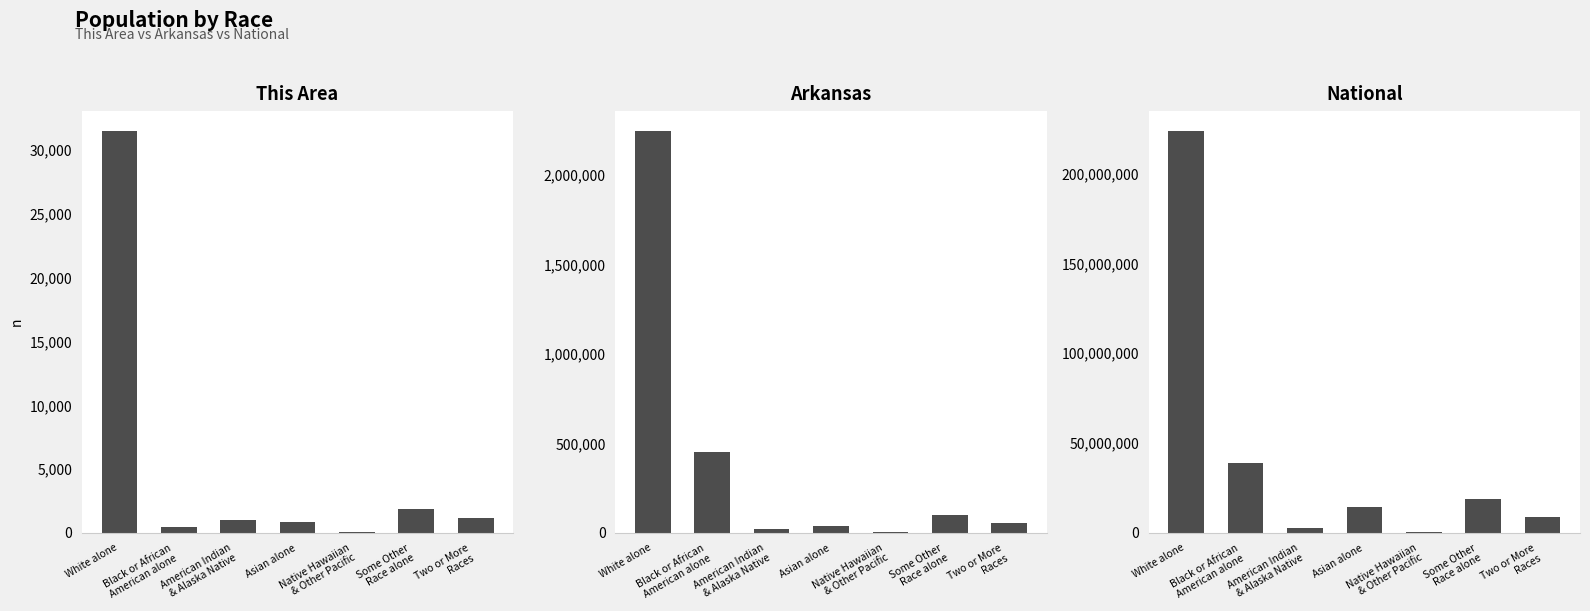

What is the value of the This Area bar at the 4th from the left?

860